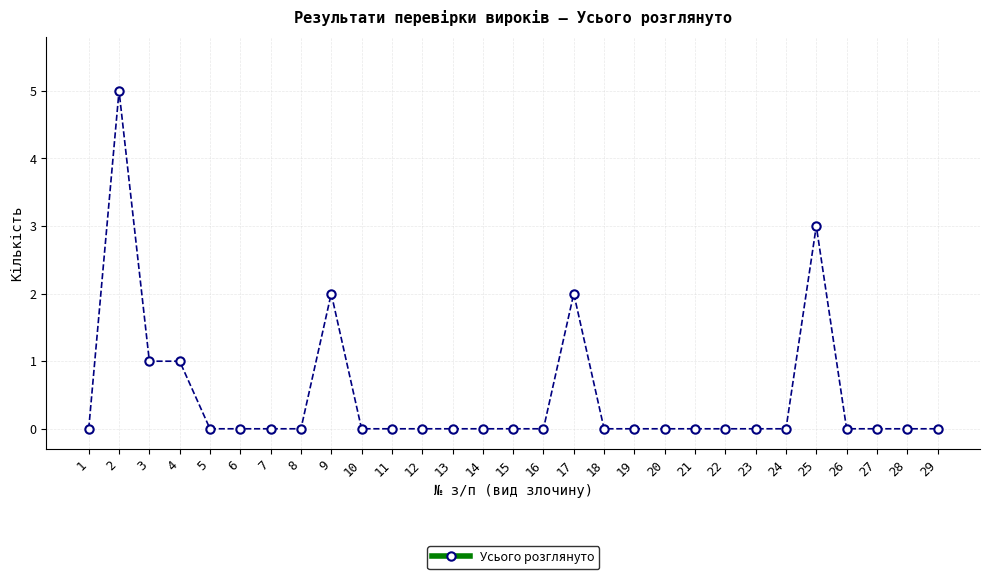

How many values are between 0 and 1?

25